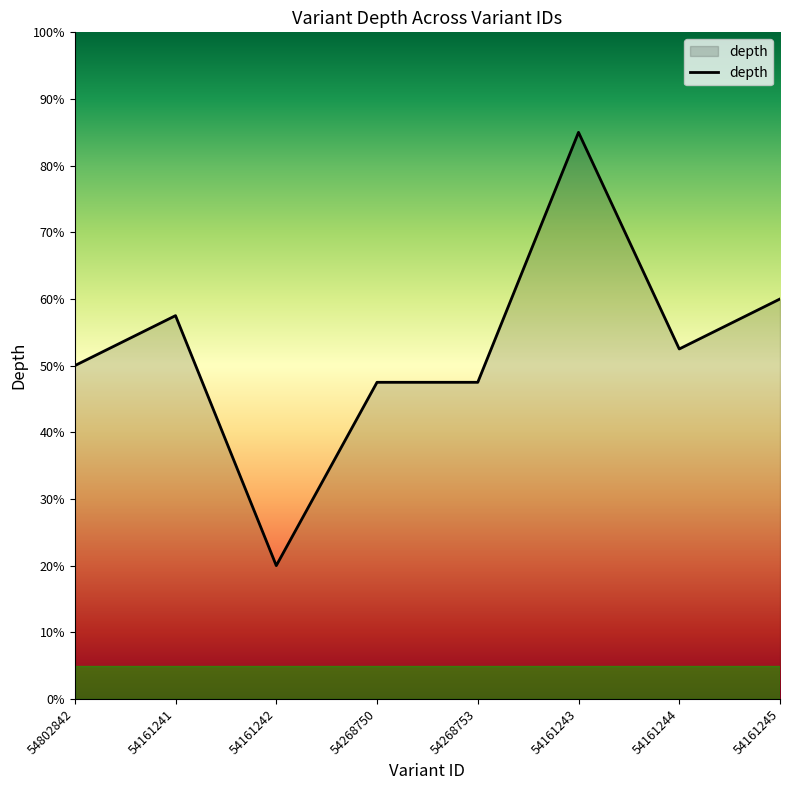

The value at 54268750 is 32. True or false?

False